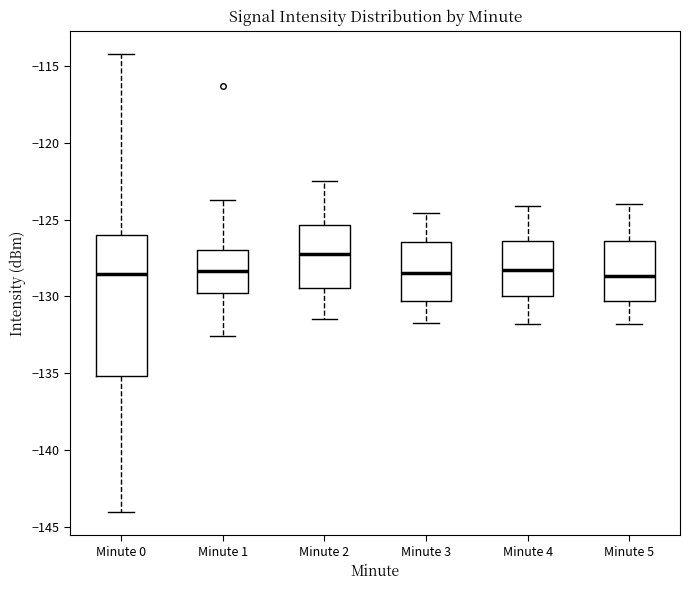

Reading left to right, transcribe this box plot: for each box, give where its median line is, the range the box spans, and where its two whiskers end, as read against the y-axis. The values are not printed on the chart, so give them approximately, as read against the axis.

Minute 0: median -128.5, box -135.0 to -126.0, whiskers -144.0 to -114.0
Minute 1: median -128.5, box -130.0 to -127.0, whiskers -132.5 to -123.5
Minute 2: median -127.0, box -129.5 to -125.5, whiskers -131.5 to -122.5
Minute 3: median -128.5, box -130.5 to -126.5, whiskers -131.5 to -124.5
Minute 4: median -128.0, box -130.0 to -126.5, whiskers -132.0 to -124.0
Minute 5: median -128.5, box -130.5 to -126.5, whiskers -132.0 to -124.0